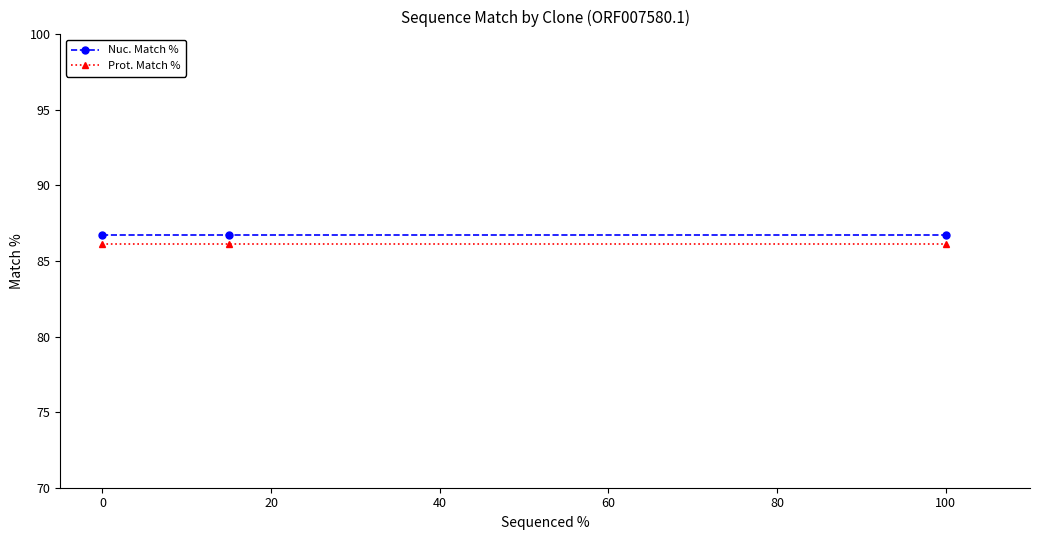

Reading left to right, extract all data points from this chart.

Nuc. Match %: 86.7	86.7	86.7
Prot. Match %: 86.1	86.1	86.1